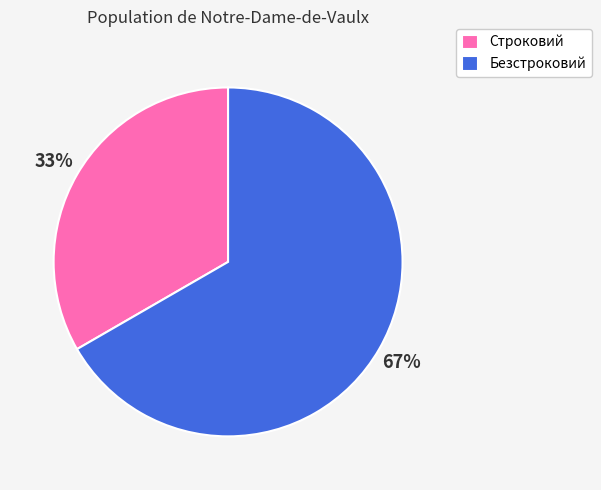

To the nearest percent, what percentage of the pie is Безстроковий?

67%